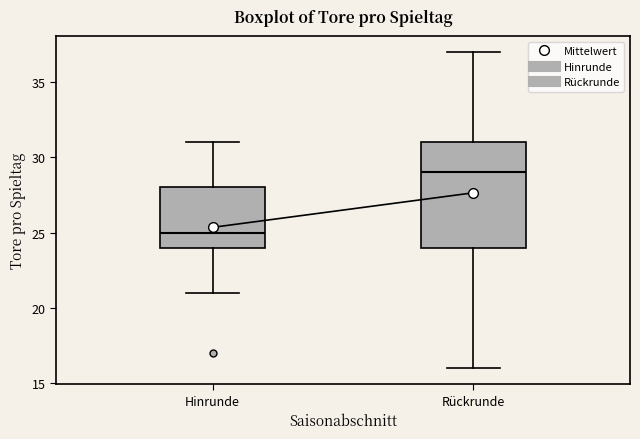

Comparing the boxes themselves (not the whiskers), which one is the tallest?

Rückrunde